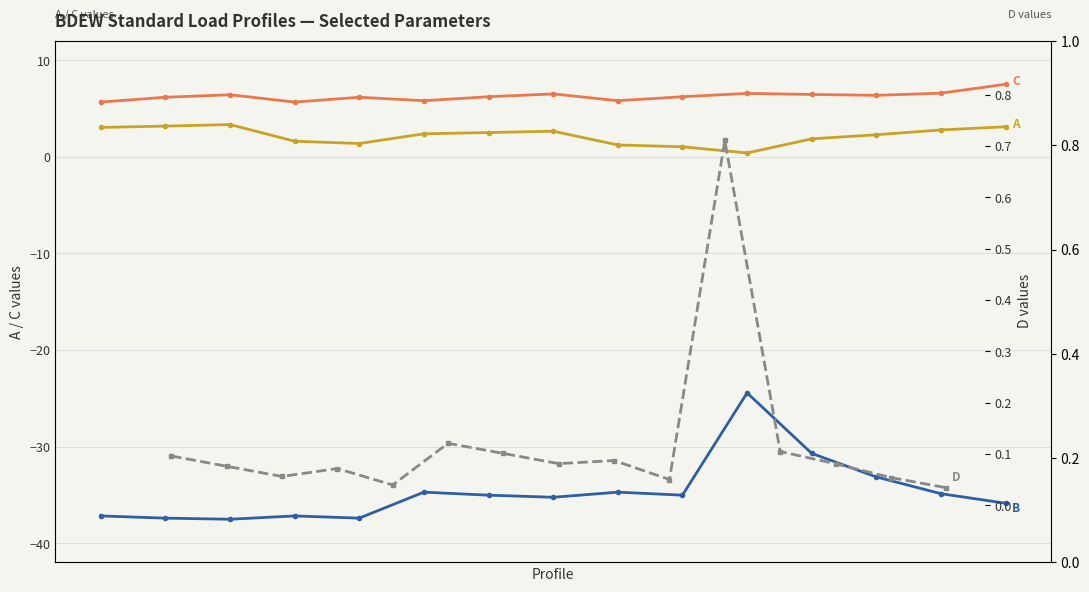

Which series changed the most between 12 and 13?

B (linear coefficient)